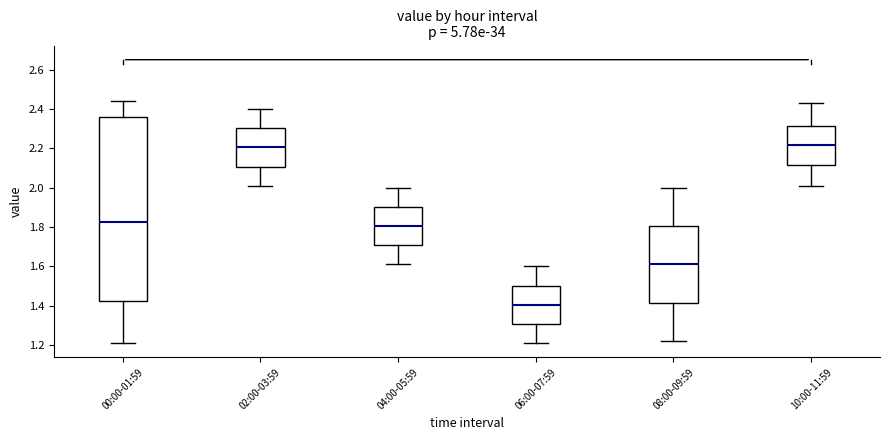

Reading left to right, read every box against the y-axis: the position of its median line, the range the box covers, and the ends of its whiskers. The values are not printed on the chart, so give them approximately, as read against the axis.

00:00-01:59: median 1.82, box 1.42 to 2.36, whiskers 1.22 to 2.44
02:00-03:59: median 2.20, box 2.10 to 2.30, whiskers 2.02 to 2.40
04:00-05:59: median 1.80, box 1.70 to 1.90, whiskers 1.62 to 2.00
06:00-07:59: median 1.40, box 1.30 to 1.50, whiskers 1.22 to 1.60
08:00-09:59: median 1.62, box 1.42 to 1.80, whiskers 1.22 to 2.00
10:00-11:59: median 2.22, box 2.12 to 2.32, whiskers 2.02 to 2.44